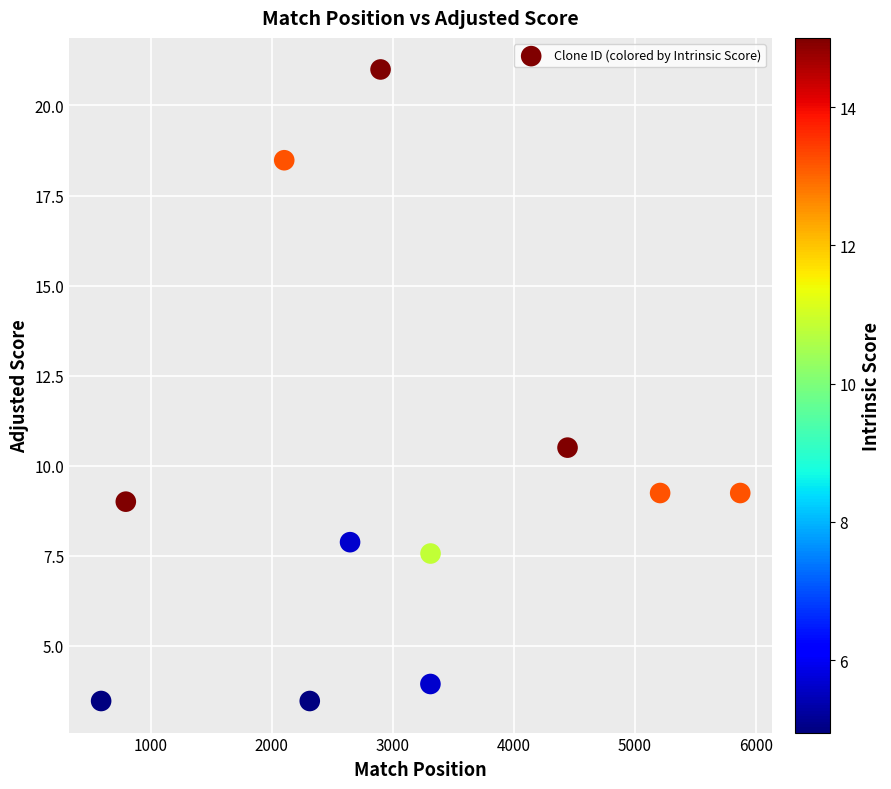

What is the range of Y values (max minus min)?

17.5